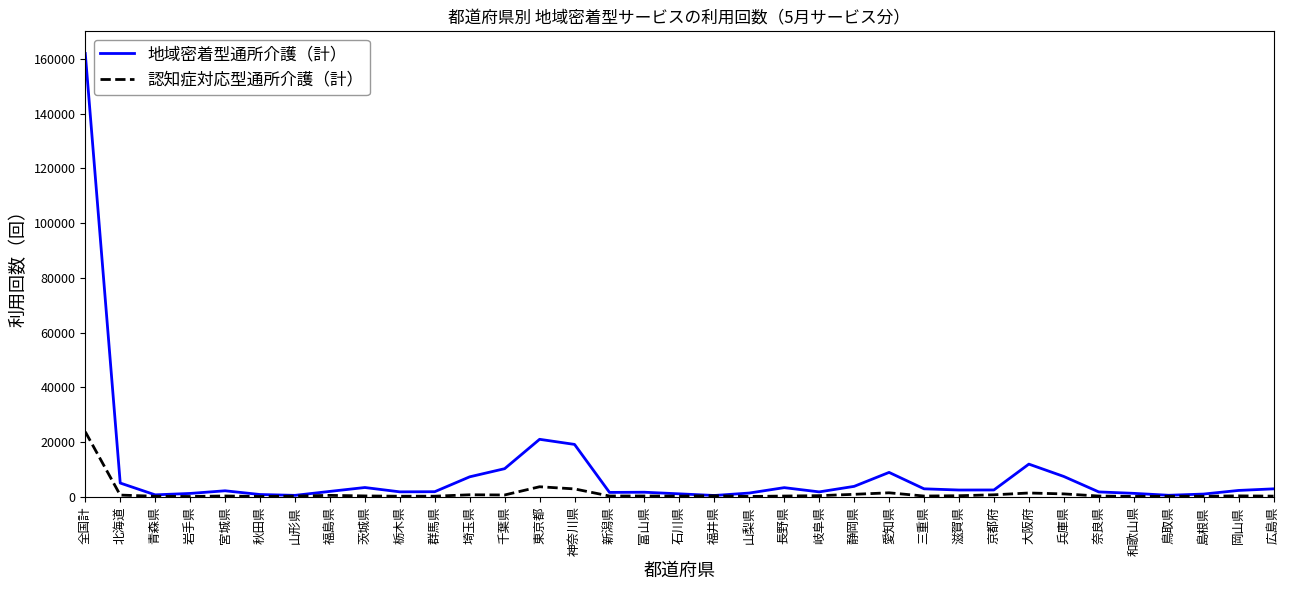

Rank the series at 宮城県 from lowest to highest value.

認知症対応型通所介護（計）, 地域密着型通所介護（計）